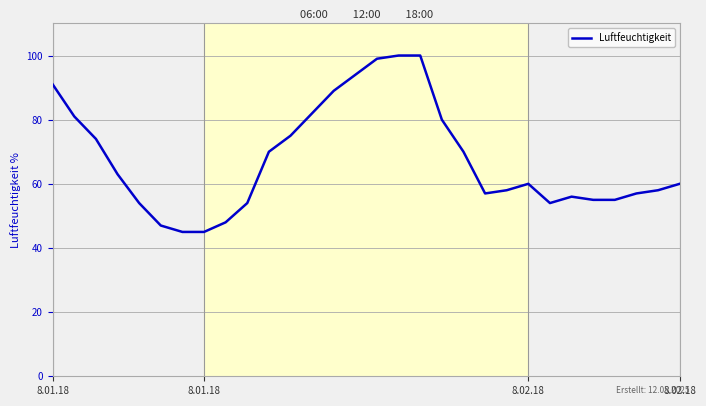

What is the smallest value displayed?

45